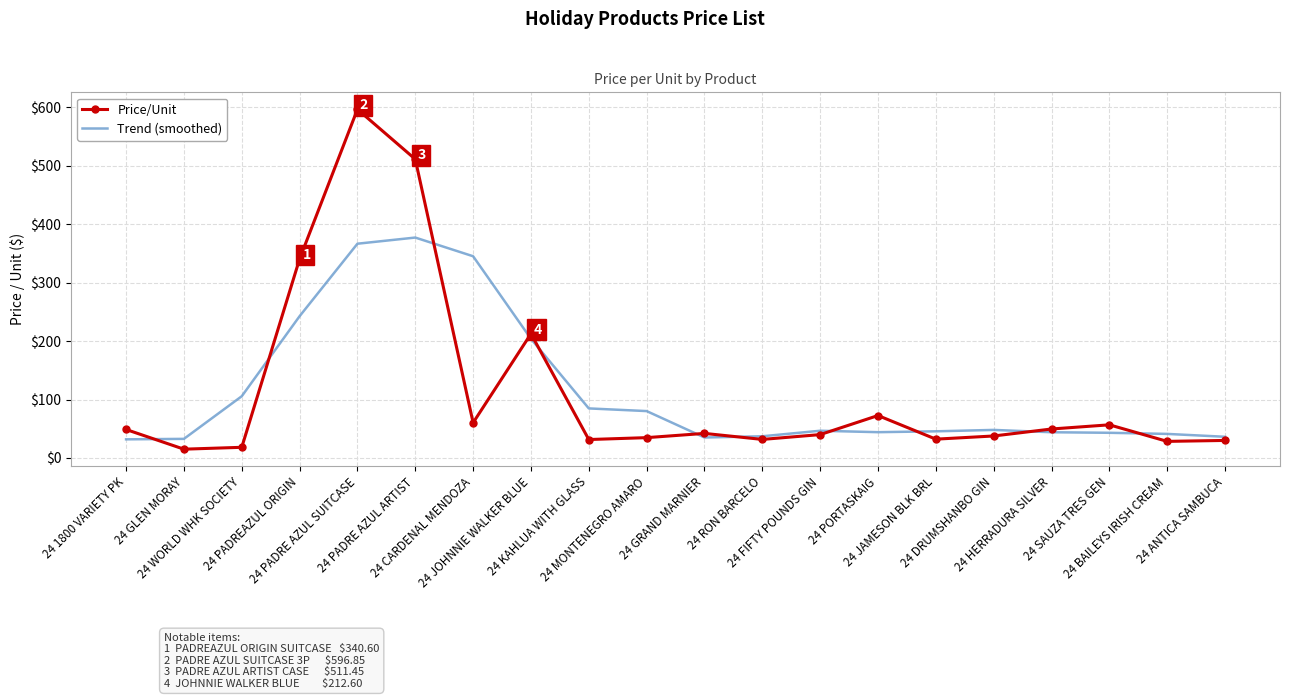

At which category is the sum across all series the highest?

24 PADRE AZUL SUITCASE